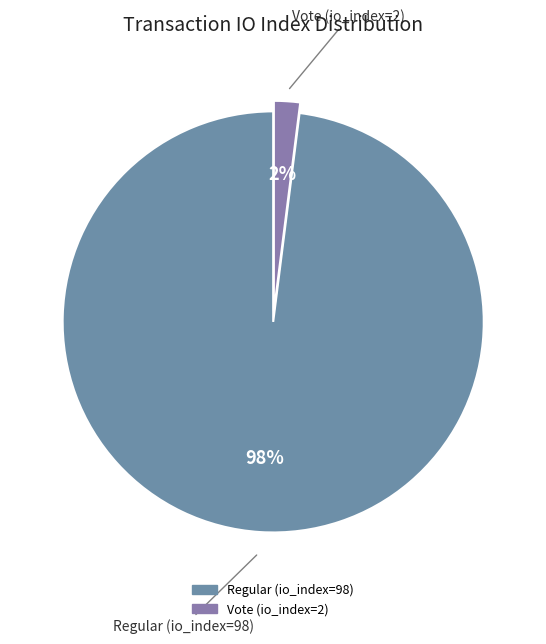

Which has a higher value, Vote (io_index=2) or Regular (io_index=98)?

Regular (io_index=98)